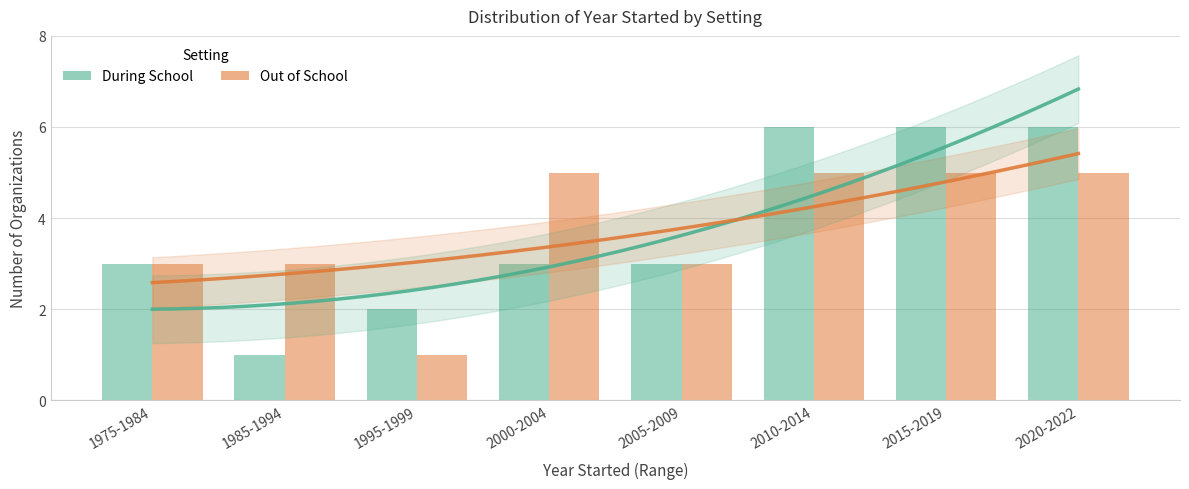

How many values in the During School series exceed 3?

3